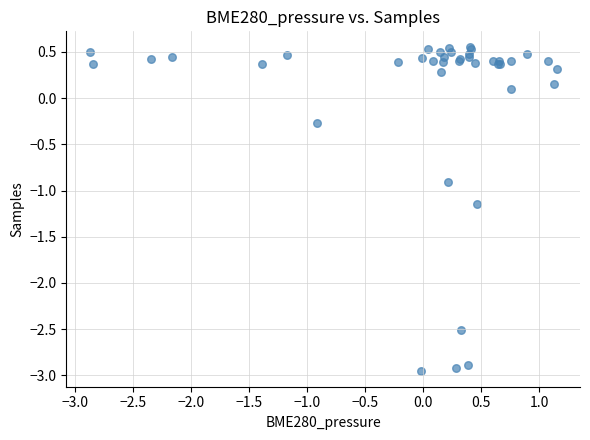

What Y value in the scatter plot is closest to -1?

-0.9